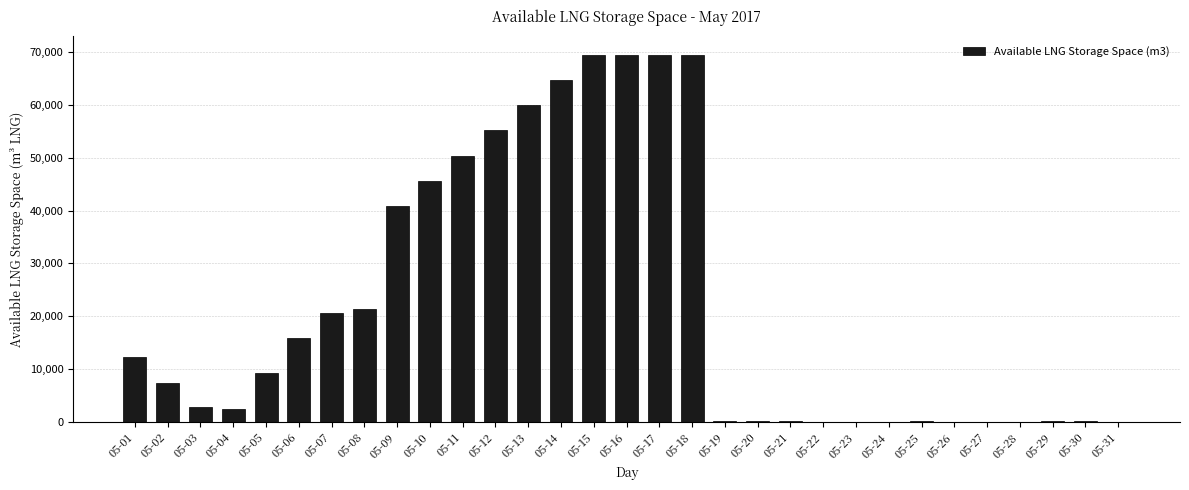

Between 05-11 and 05-18, which is larger?

05-18